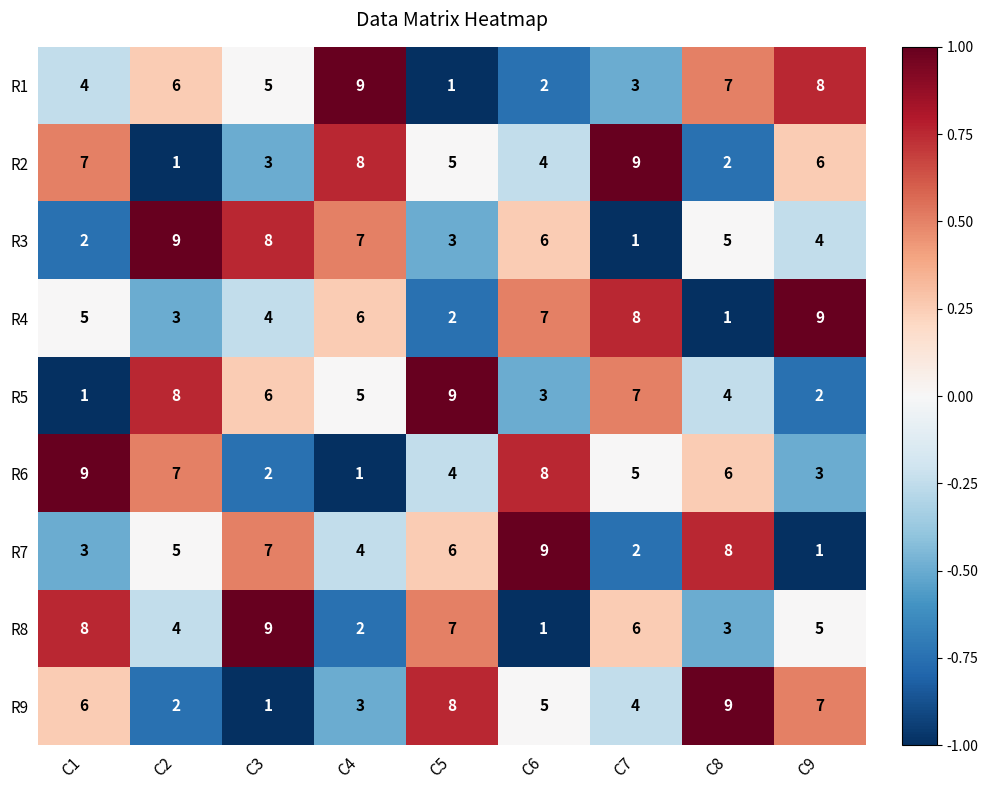

What is the difference between the highest and lowest values at C7?

8